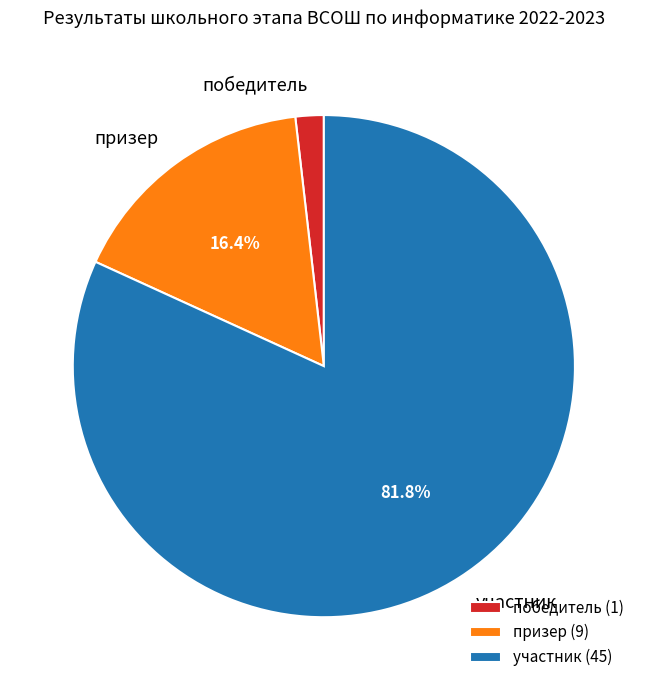

To the nearest percent, what is the difference between the призер and победитель slice percentages?

15%